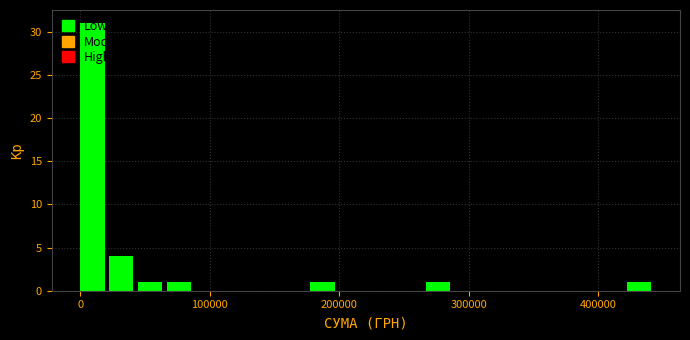

Read against the x-axis, roughly where is the centre of the tallest bar?

10000